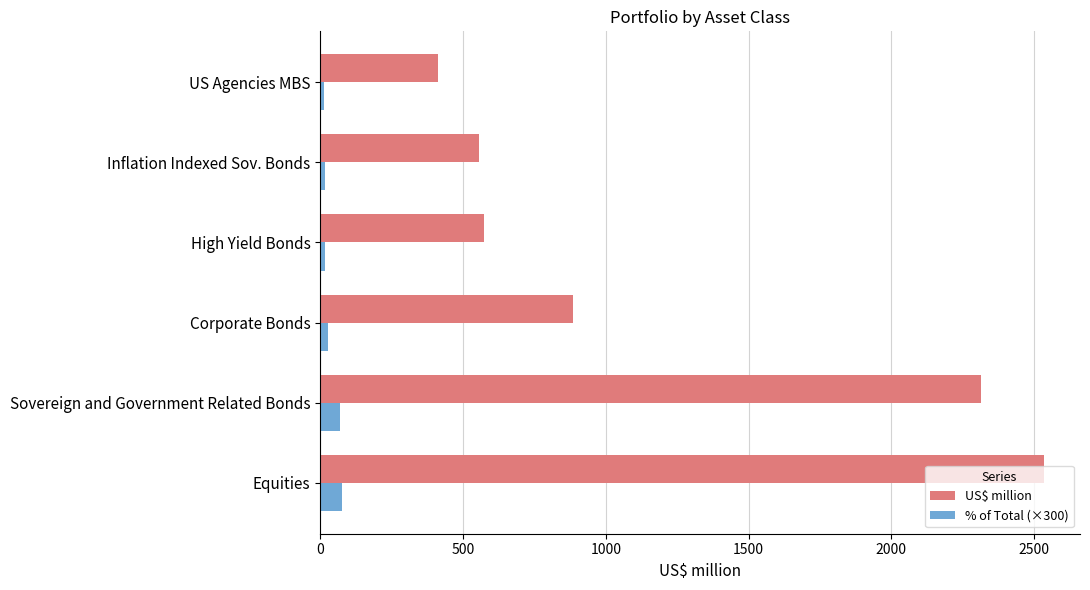

Where is US$ million nearest to the value 1473?

Corporate Bonds